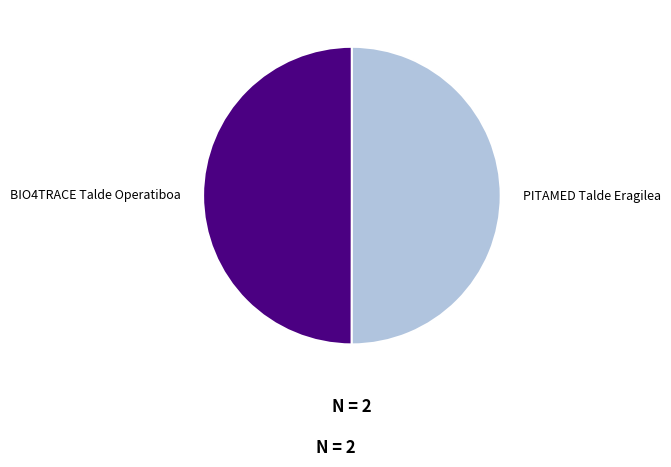

Is it true that BIO4TRACE Talde Operatiboa is 50% of the pie?

True